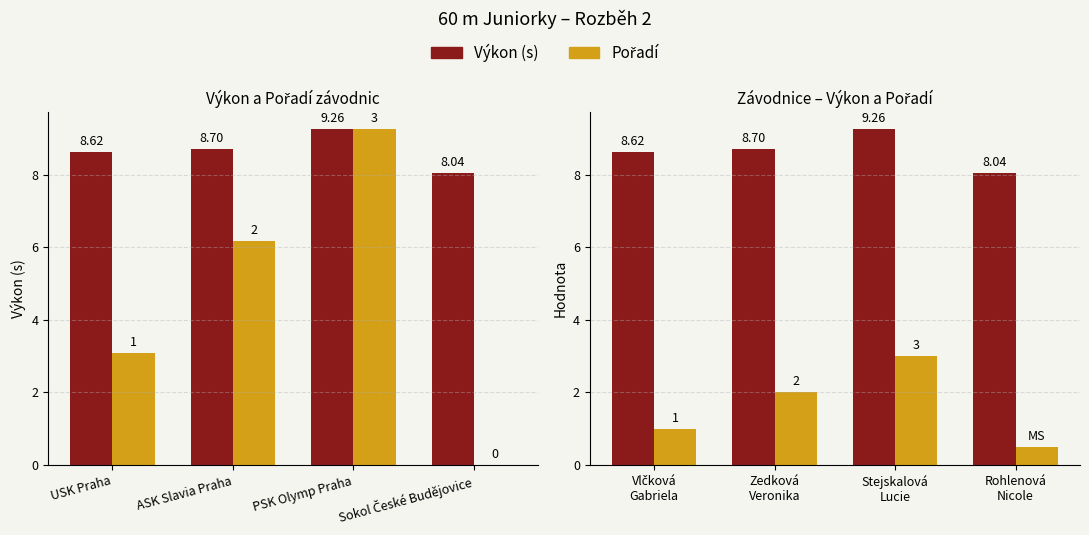

Which has a higher value, Stejskalová Lucie or Rohlenová Nicole?

Stejskalová Lucie